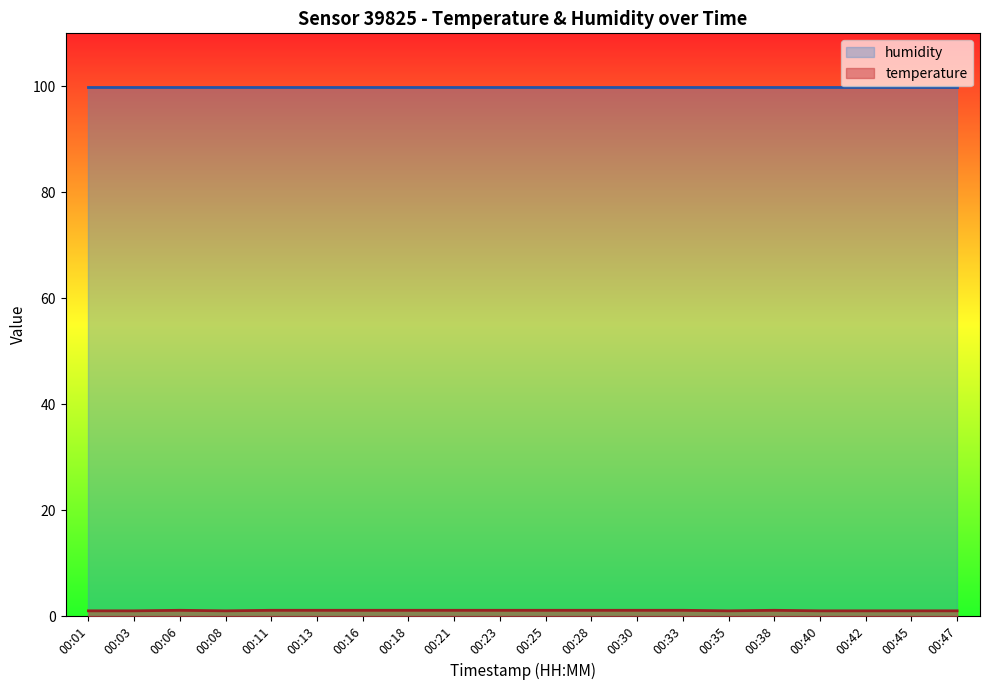

How many distinct data groups are displayed?

2